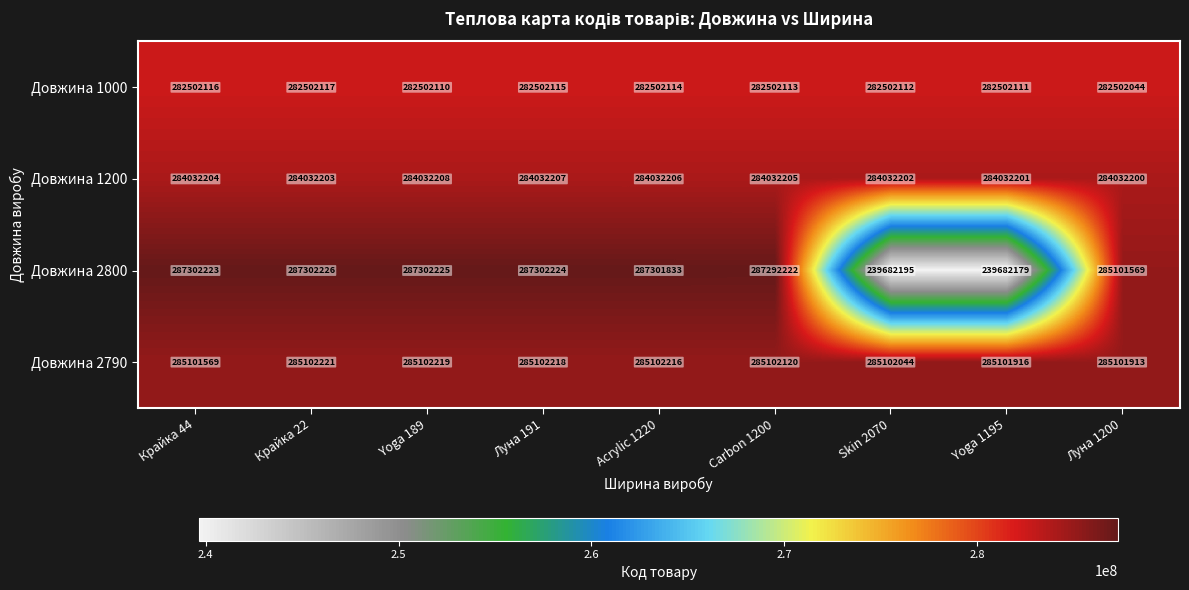

Which category has the highest value in the Довжина 2800 series?

Крайка 22